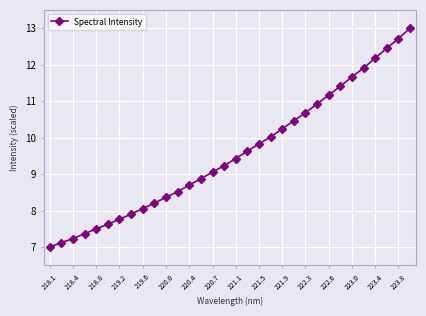

What is the greatest value displayed?

13.0